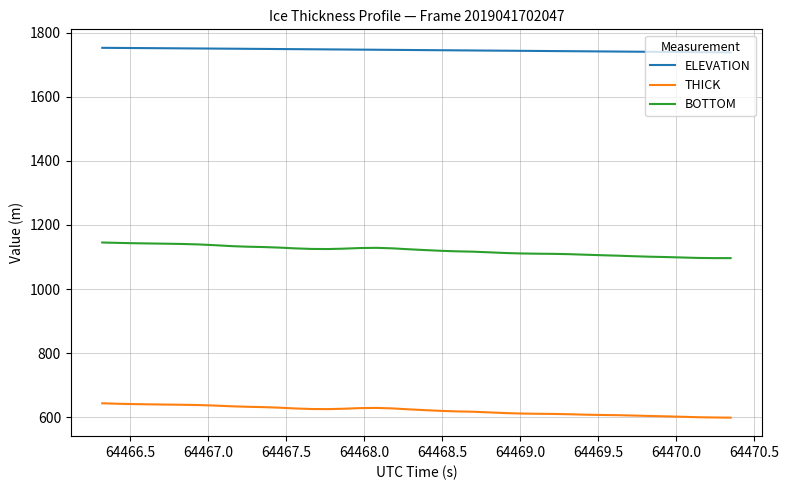

What is the difference between the maximum and minimum values in the THICK series?

44.9